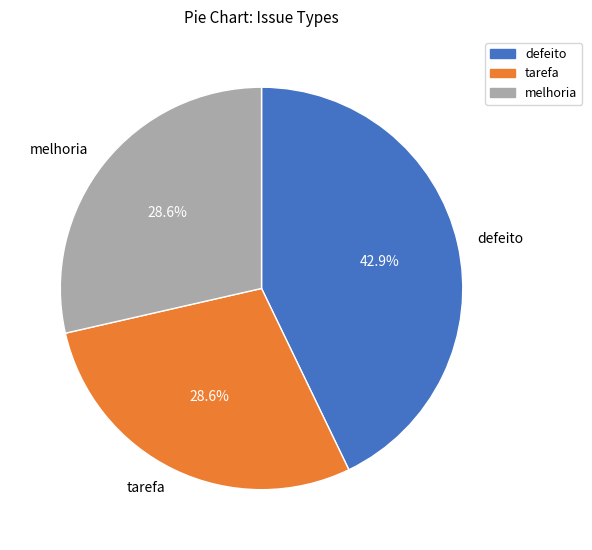

Does any single category account for the majority?

No